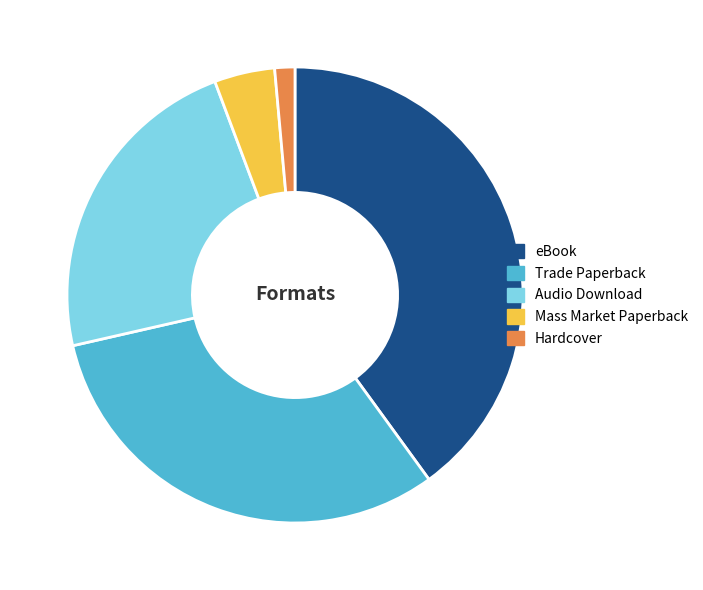

Is there a majority slice in this chart?

No